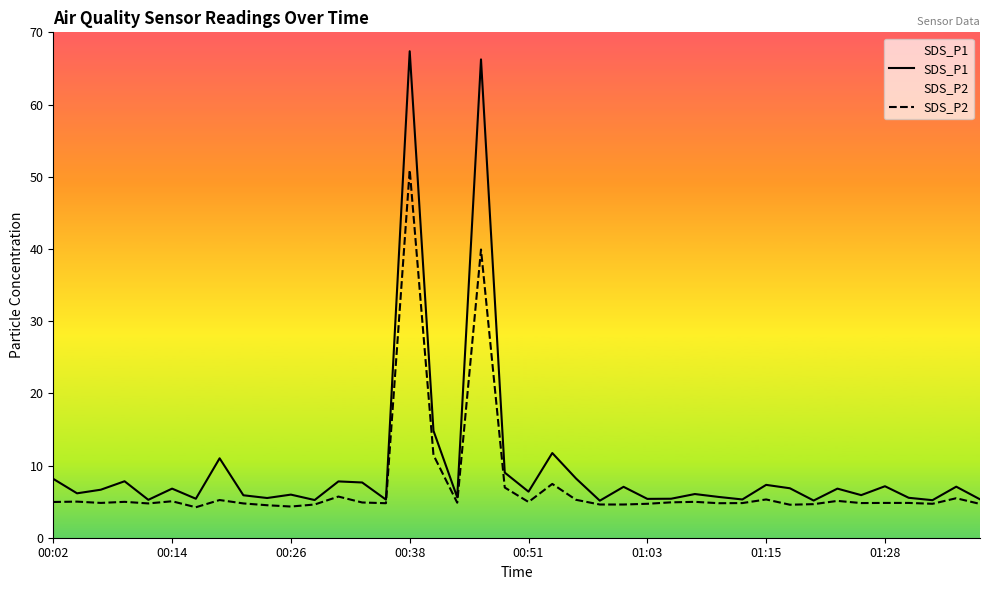

Does the chart have visible grid lines?

No